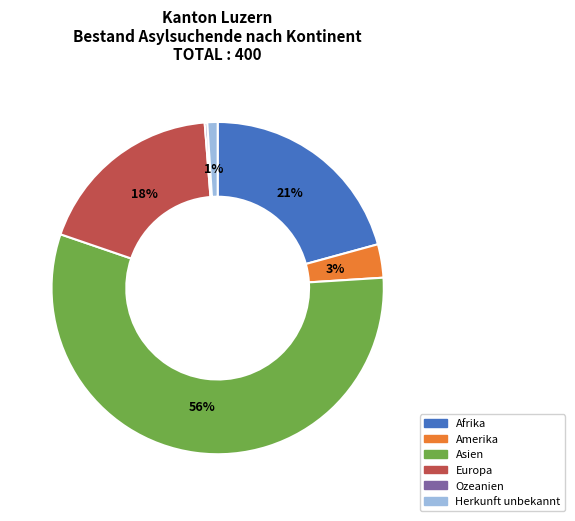

Does any single category account for the majority?

Yes